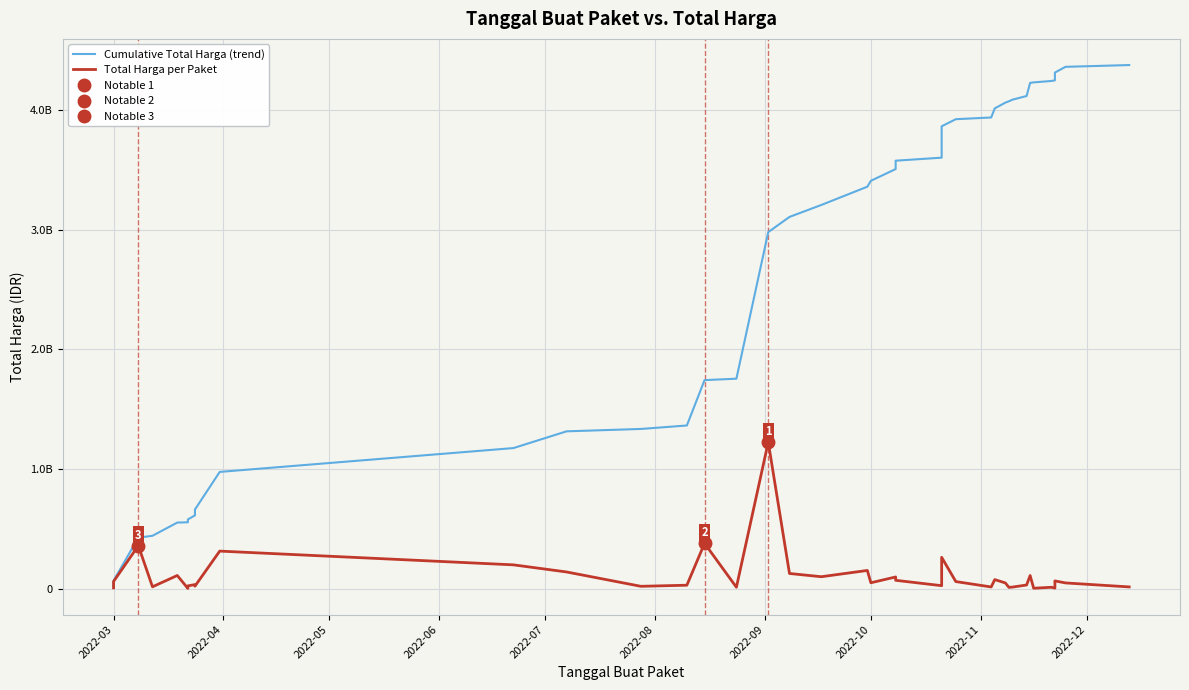

List the series in order of their peak value, highest first.

Cumulative Total Harga (trend), Total Harga per Paket